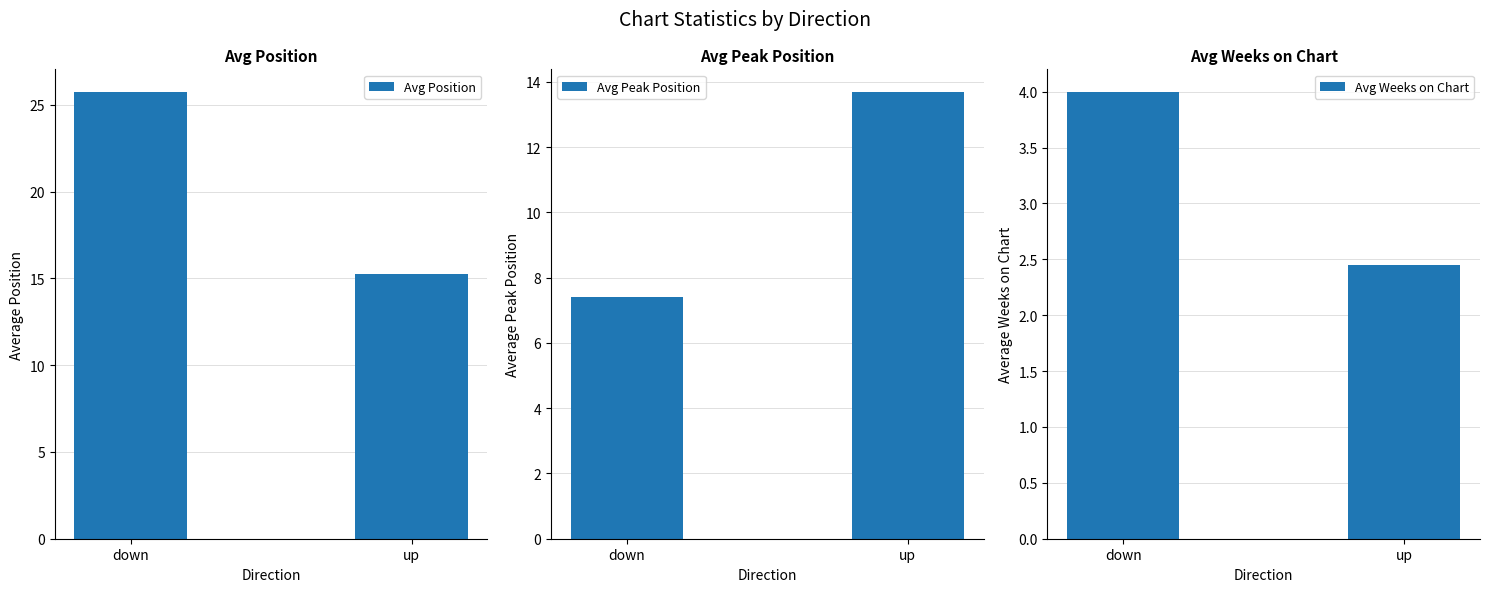

Reading left to right, what are all the values shown in this chart?

Avg Position: 25.8	15.2
Avg Peak Position: 7.4	13.7
Avg Weeks on Chart: 4.0	2.5